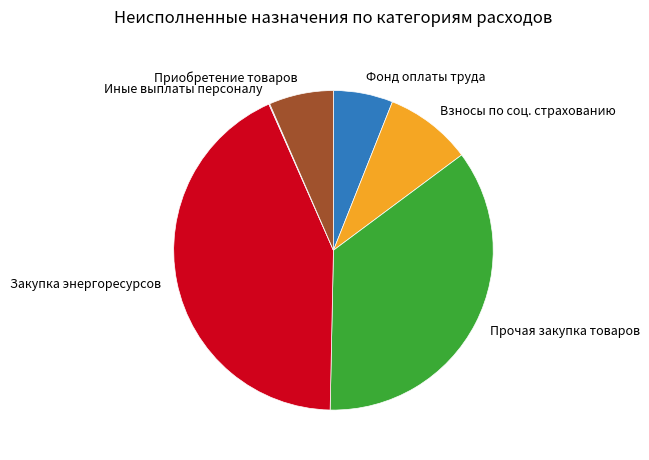

Which category has the biggest portion of the pie?

Закупка энергоресурсов